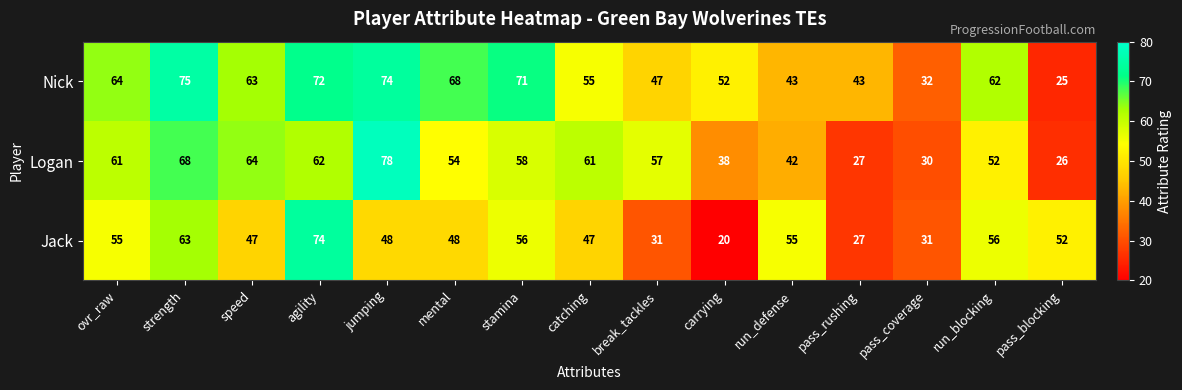

Which series has the largest total across all categories?

Nick